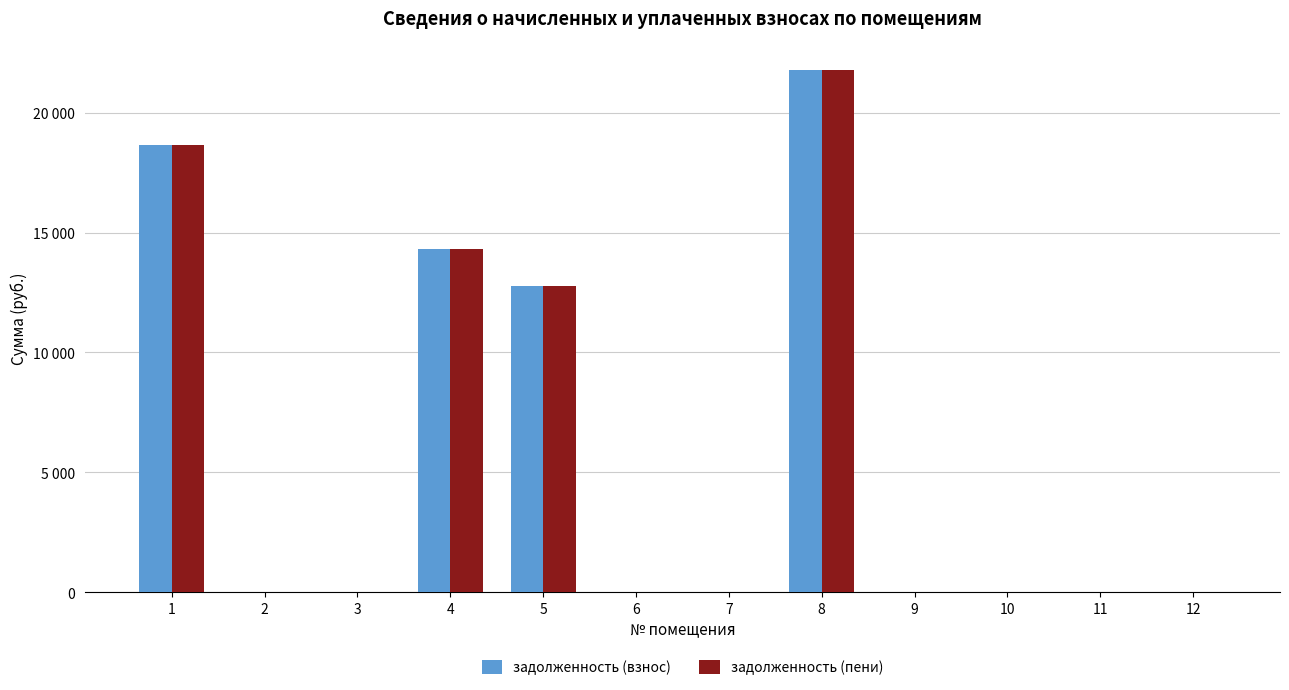

Is it true that задолженность (взнос) equals 14329.8 at 4?

True